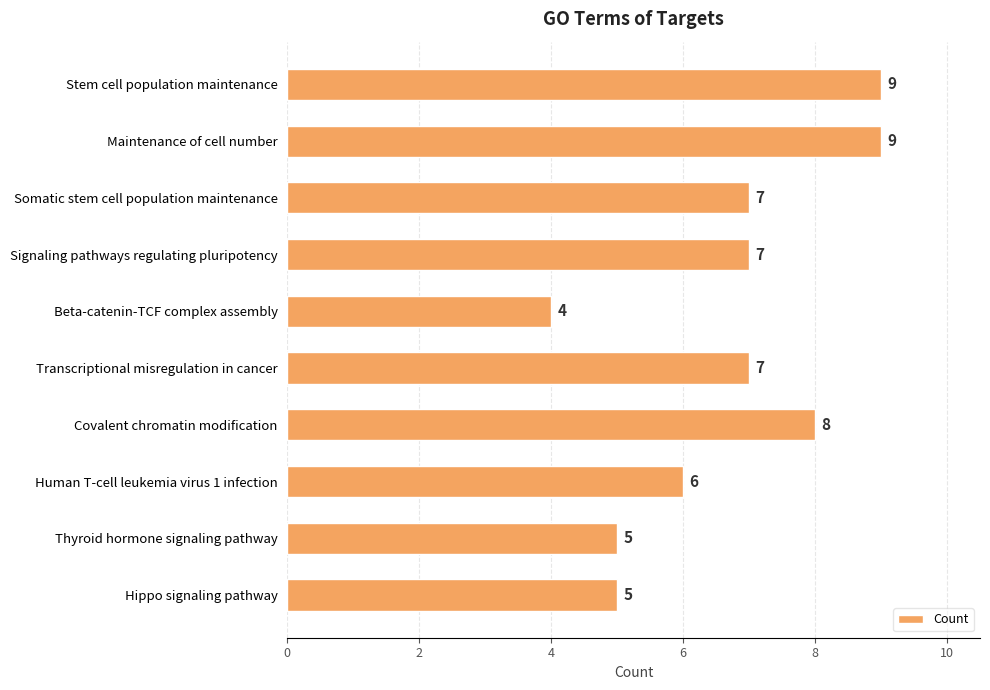

How many bars are there in total?

10